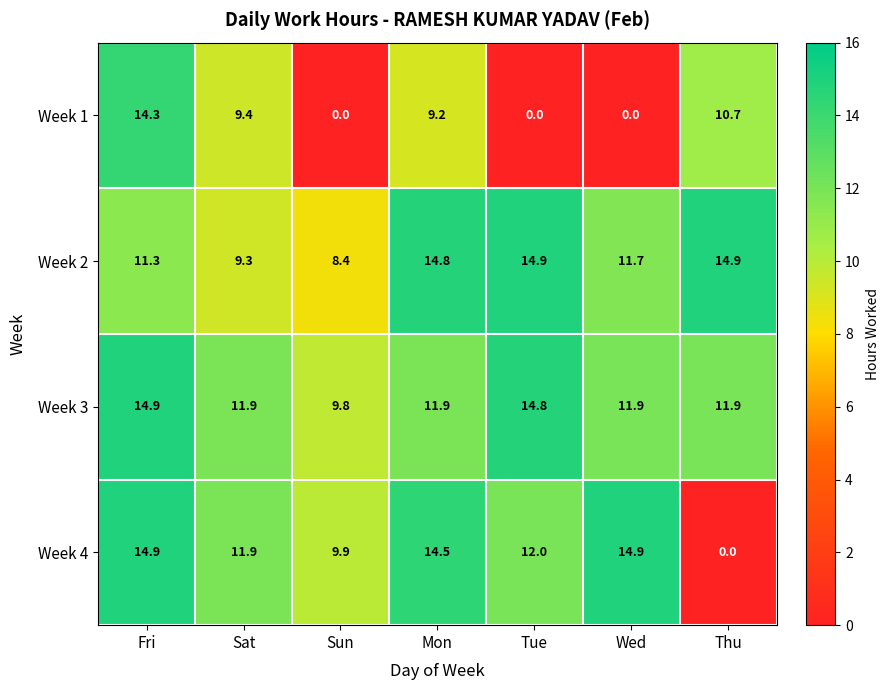

What is the lowest value of the Week 3 series?

9.8